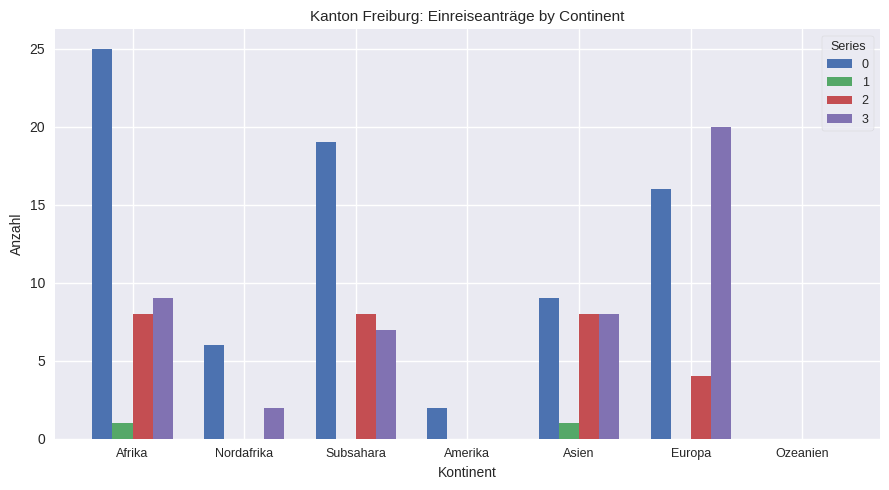

Are the bars horizontal?

No